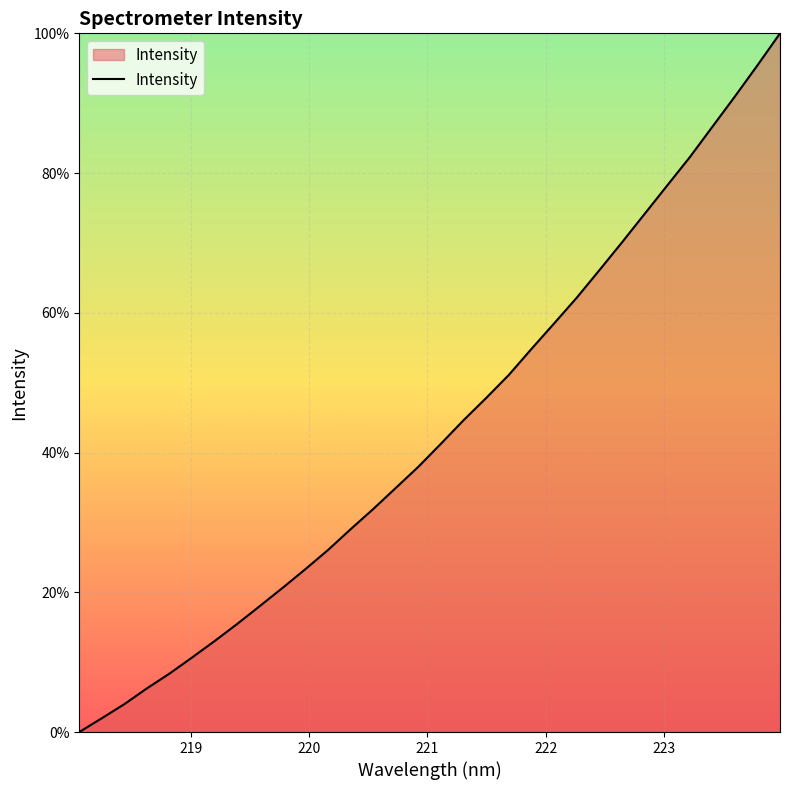

What is the greatest value displayed?

100.0